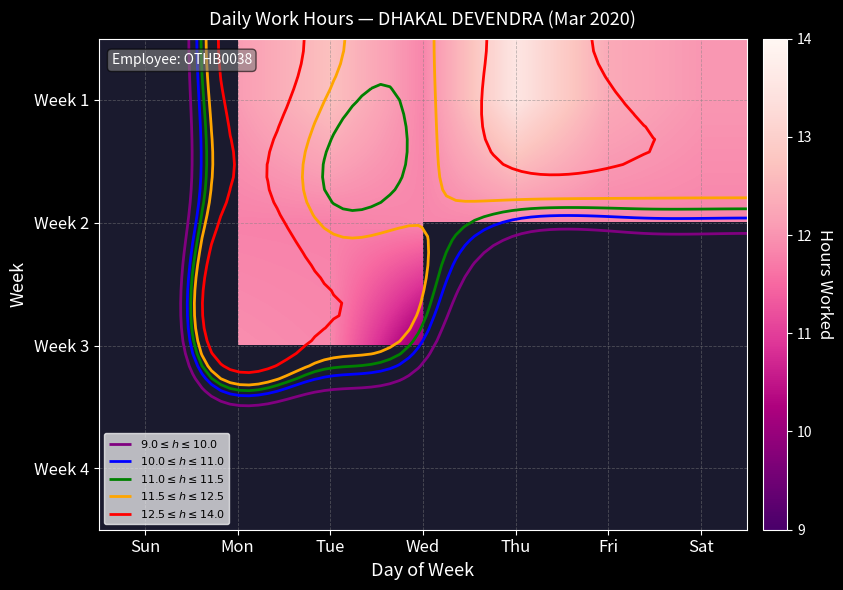

How many data points in Week 2 are above 11?

6